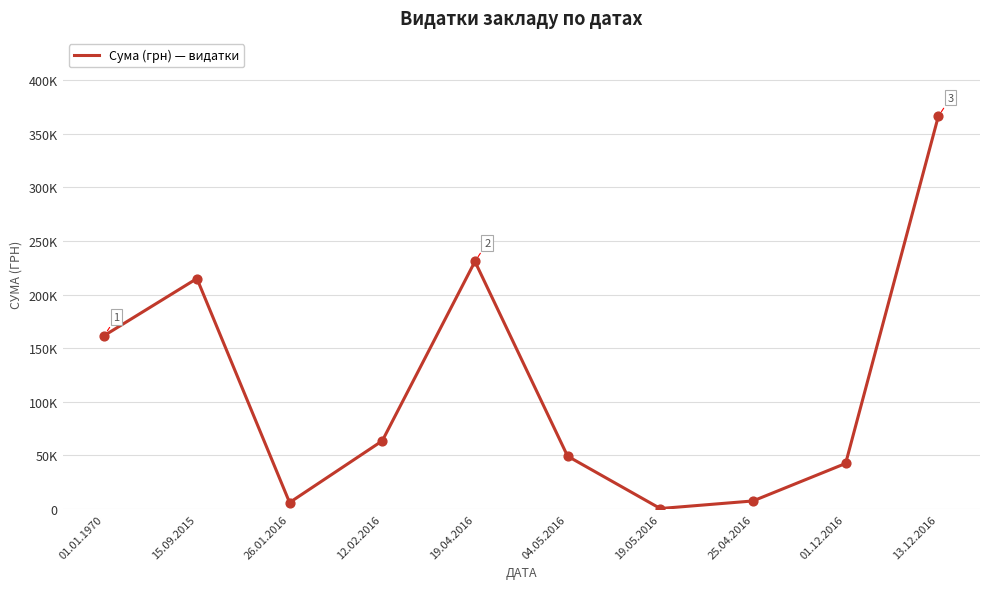

Between 12.02.2016 and 13.12.2016, which is larger?

13.12.2016